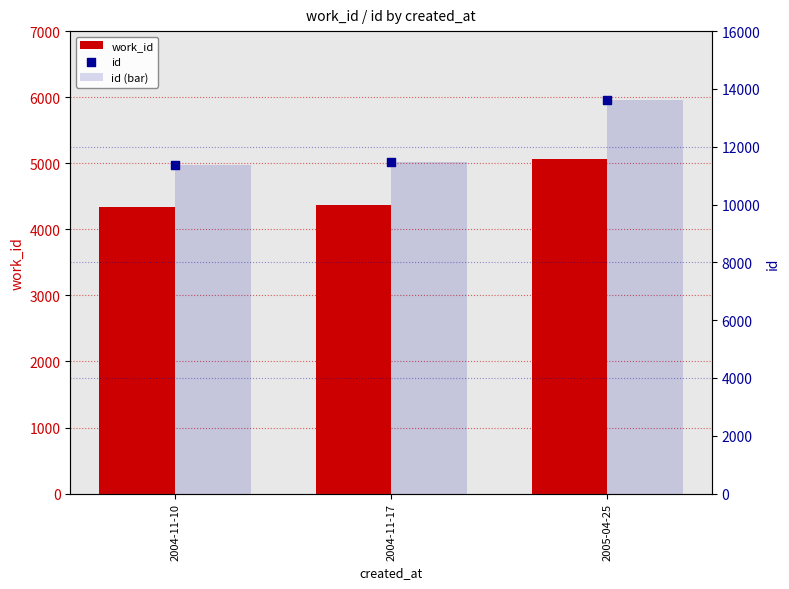

What is the total value across all series at 2004-11-10?

27087